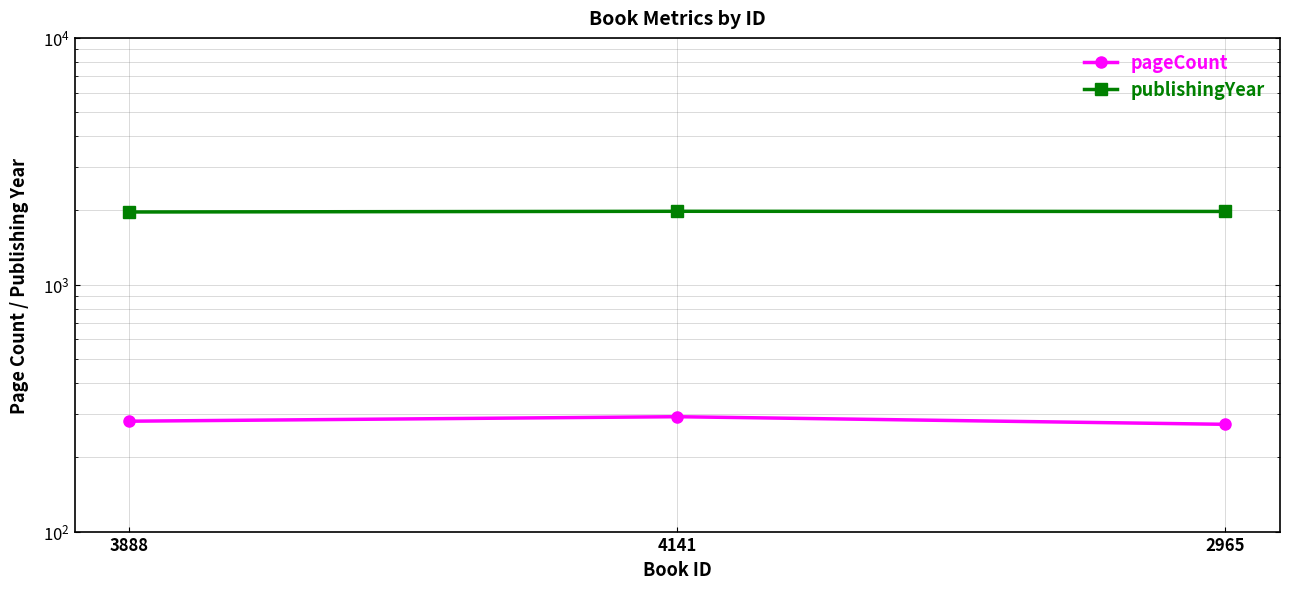

List the labels in order of pageCount value, largest first.

4141, 3888, 2965